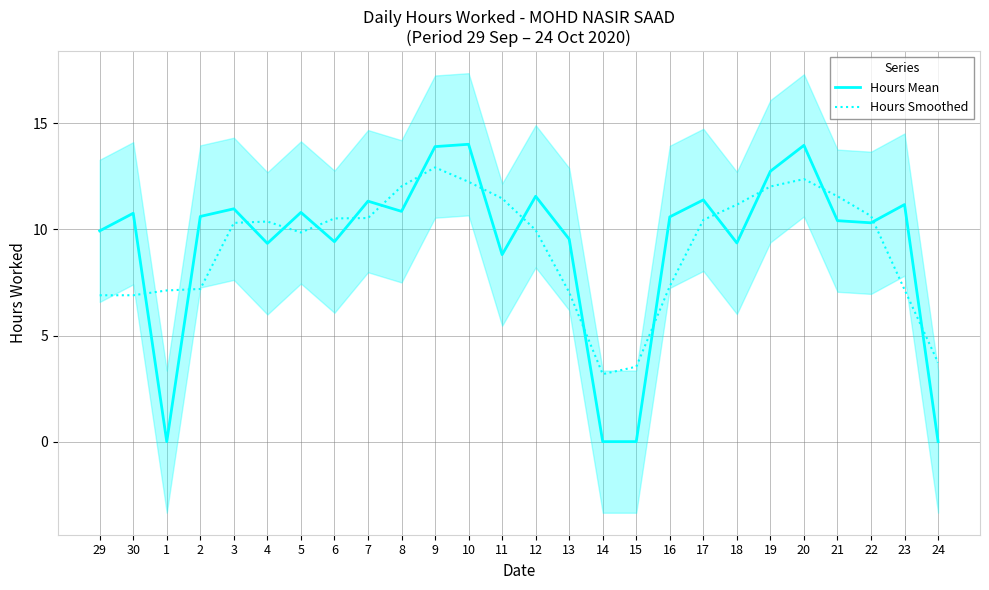

What is the average value of the Hours Smoothed series?

9.2